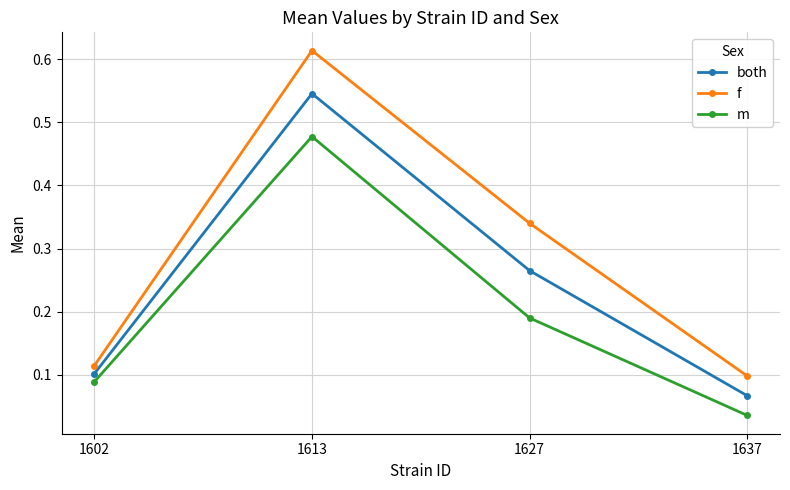

At which category does f reach its first local peak?

1613